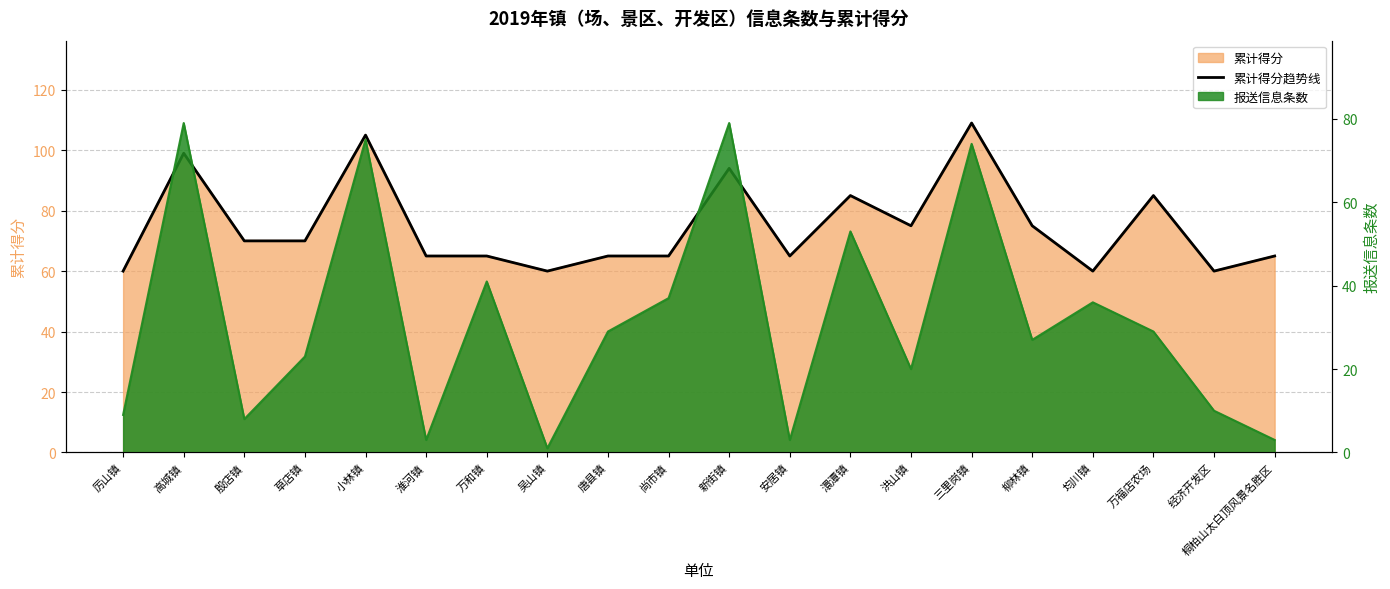

True or false: there are more than 0 points higher than both neighbors.

True